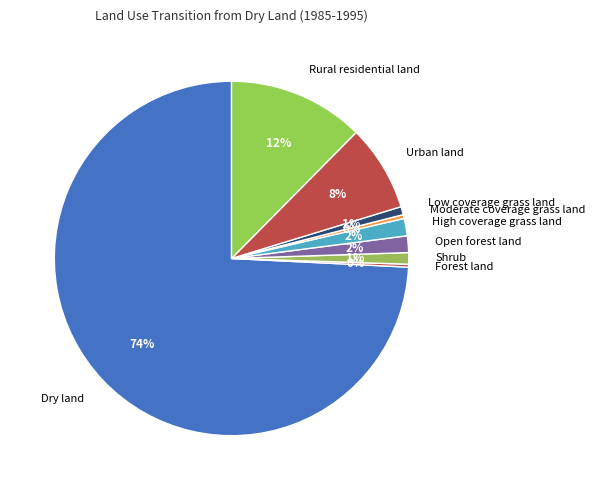

Does any single category account for the majority?

Yes